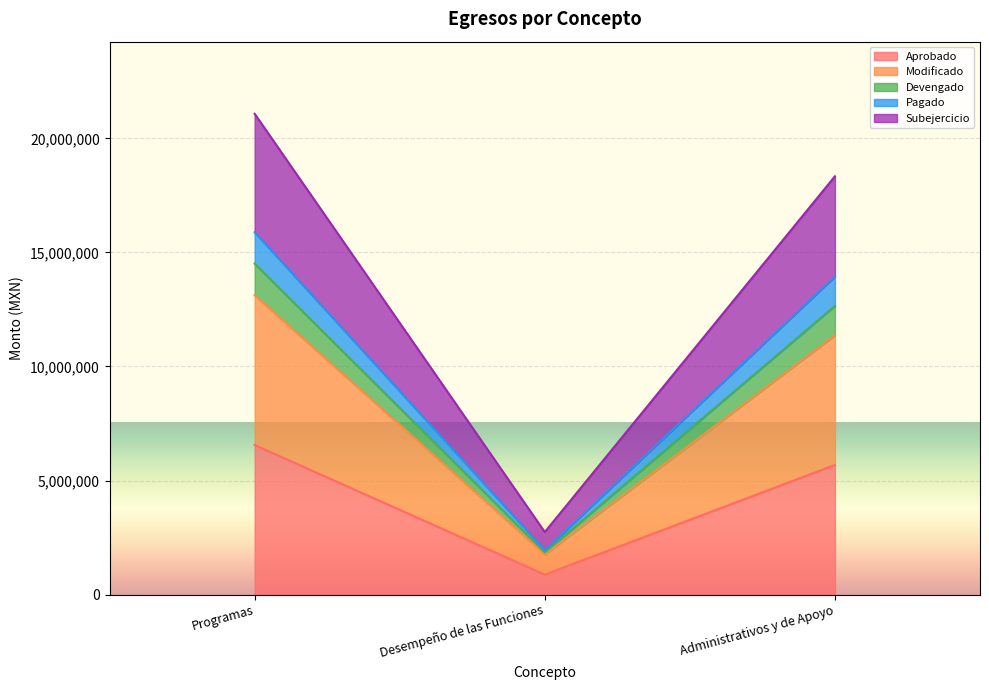

What are all the series names shown in the legend?

Aprobado, Modificado, Devengado, Pagado, Subejercicio